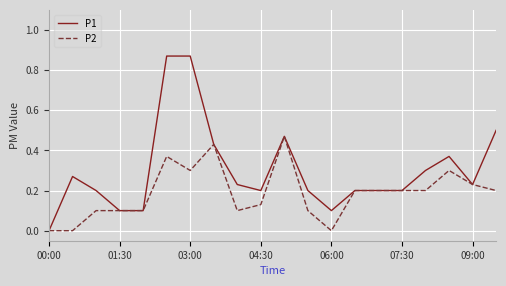

What are all the series names shown in the legend?

P1, P2